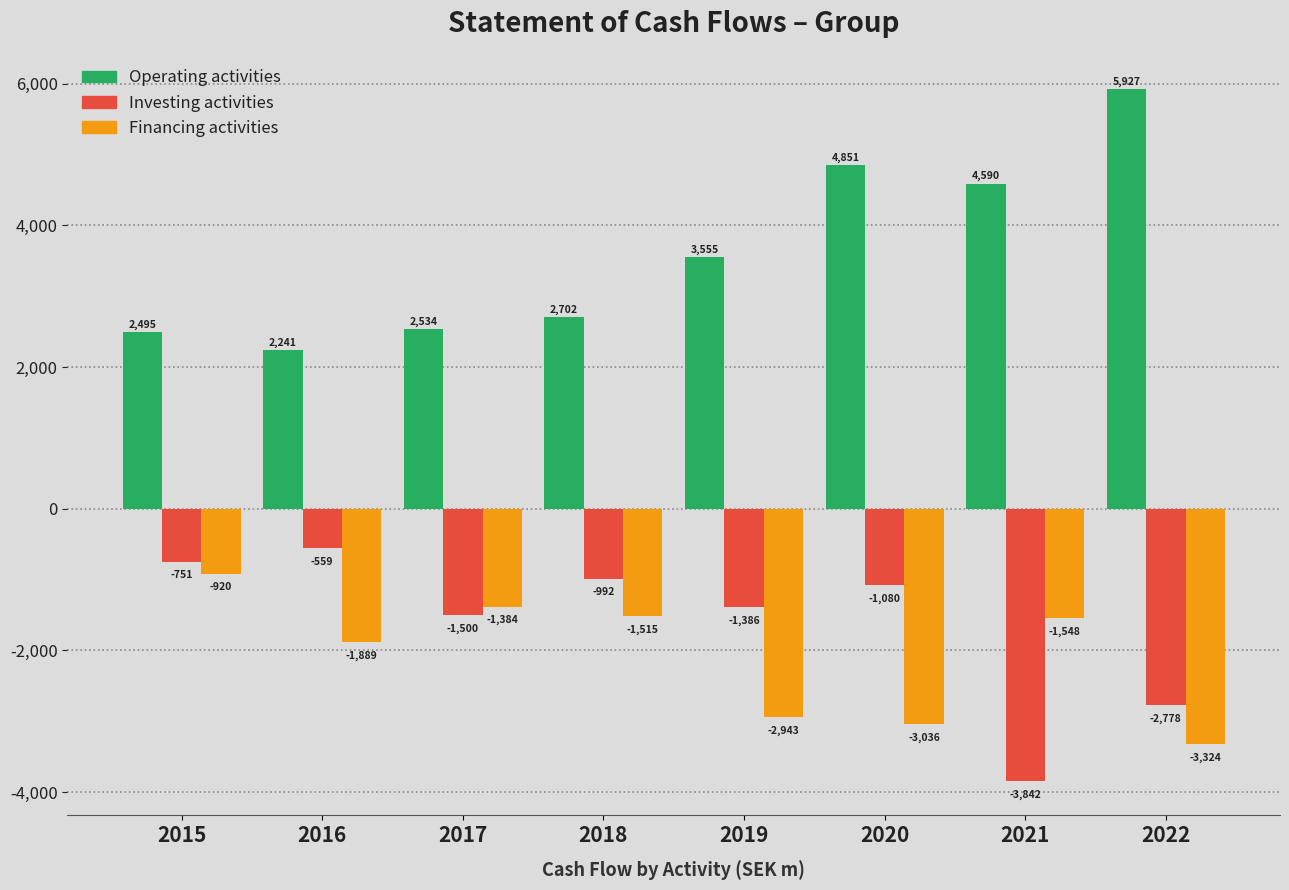

Reading left to right, list all the values displayed in this chart.

Operating activities: 2015=2495	2016=2241	2017=2534	2018=2702	2019=3555	2020=4851	2021=4590	2022=5927
Investing activities: 2015=-751	2016=-559	2017=-1500	2018=-992	2019=-1386	2020=-1080	2021=-3842	2022=-2778
Financing activities: 2015=-920	2016=-1889	2017=-1384	2018=-1515	2019=-2943	2020=-3036	2021=-1548	2022=-3324